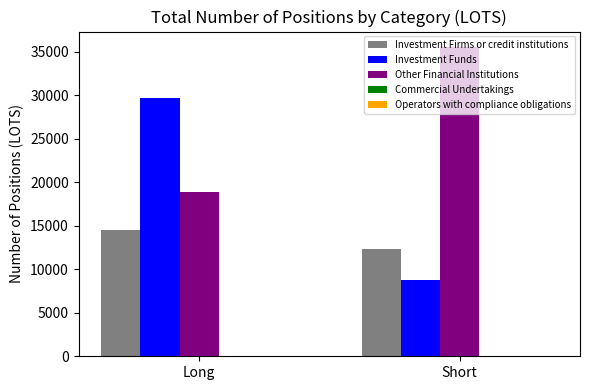

Which label corresponds to the largest value in the chart?

Short